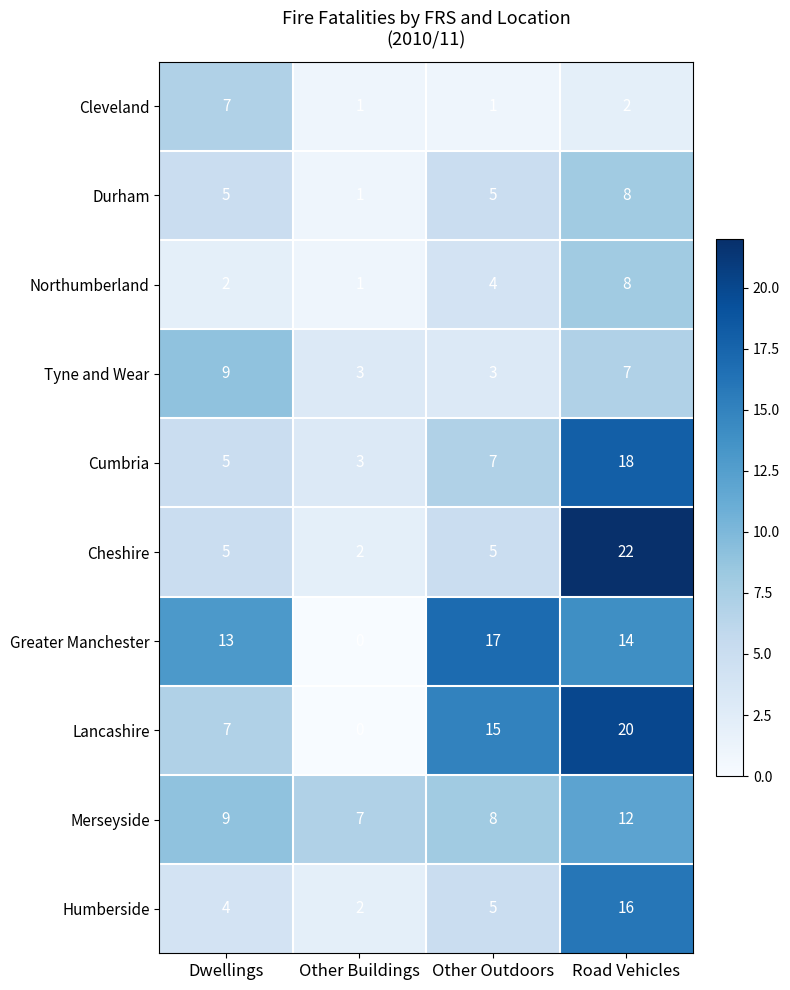

What is the spread (max minus min) of values at Other Buildings?

7